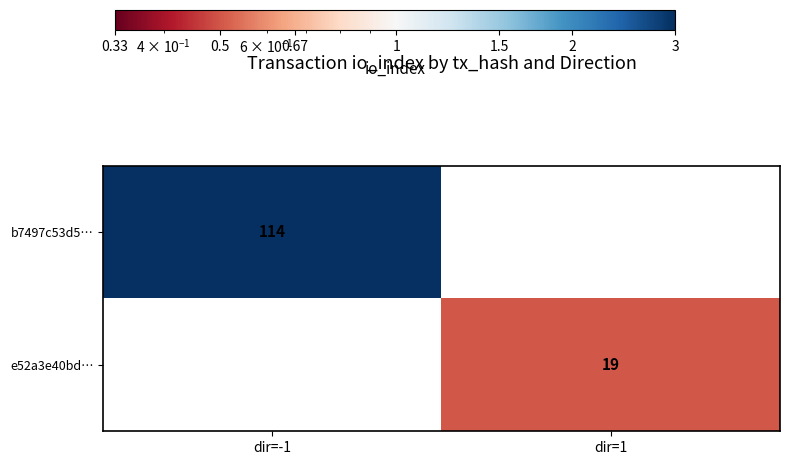

The value of b7497c53d5… at dir=-1 is 114. True or false?

True